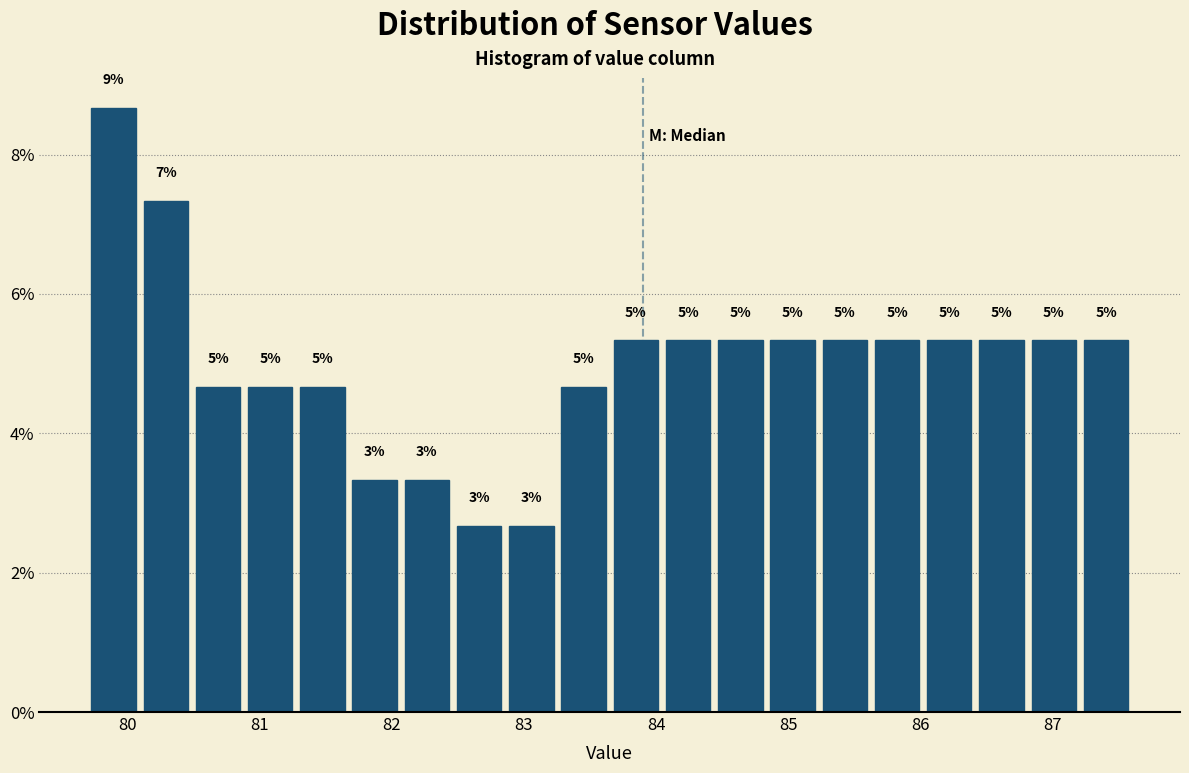

Around what value on the x-axis is the tallest bar? Give the approximate position of its centre, as read against the axis.

79.9